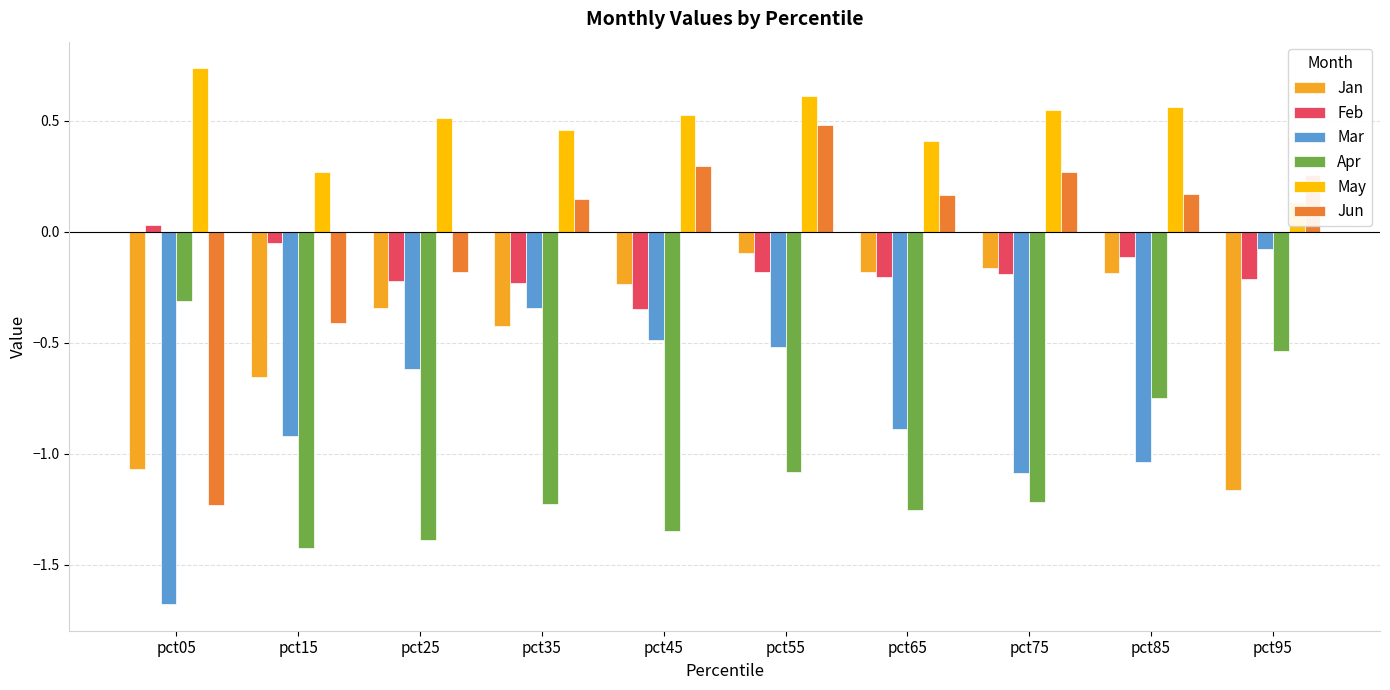

How many groups of bars are there?

10